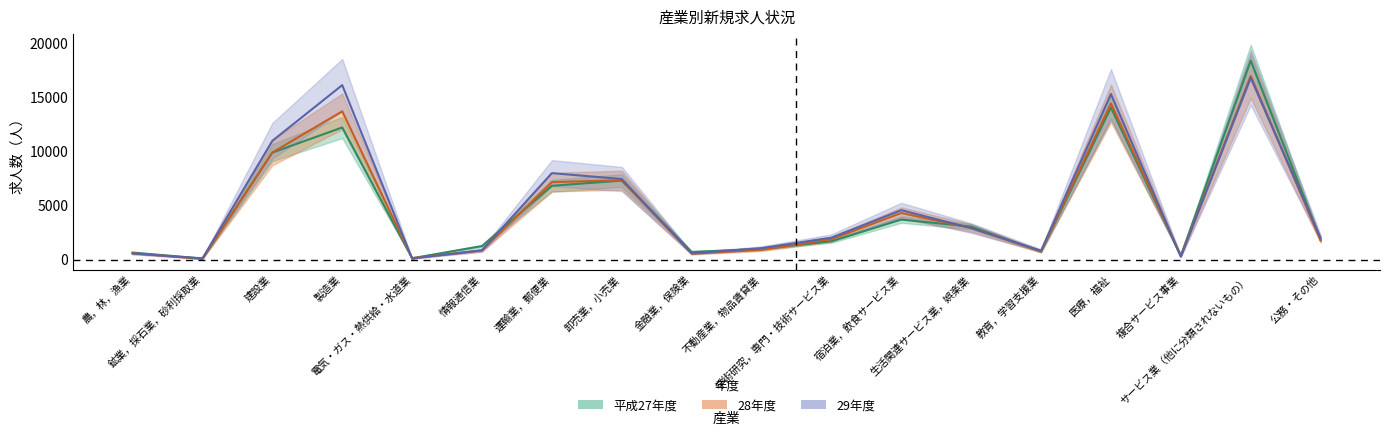

What is the total value across all series at 学術研究，専門・技術サービス業?

5666